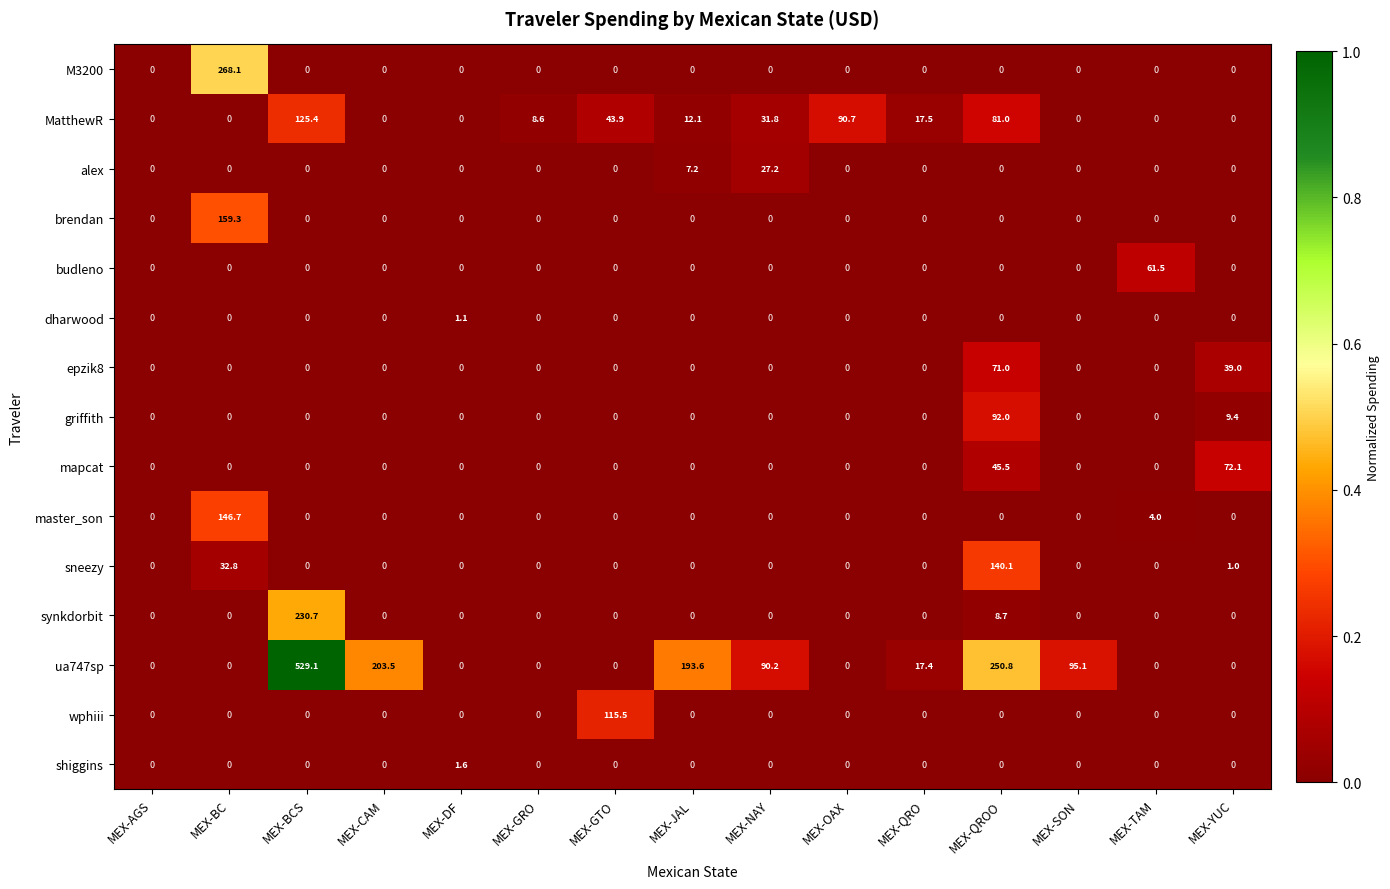

At which category is the sum across all series the highest?

MEX-BCS